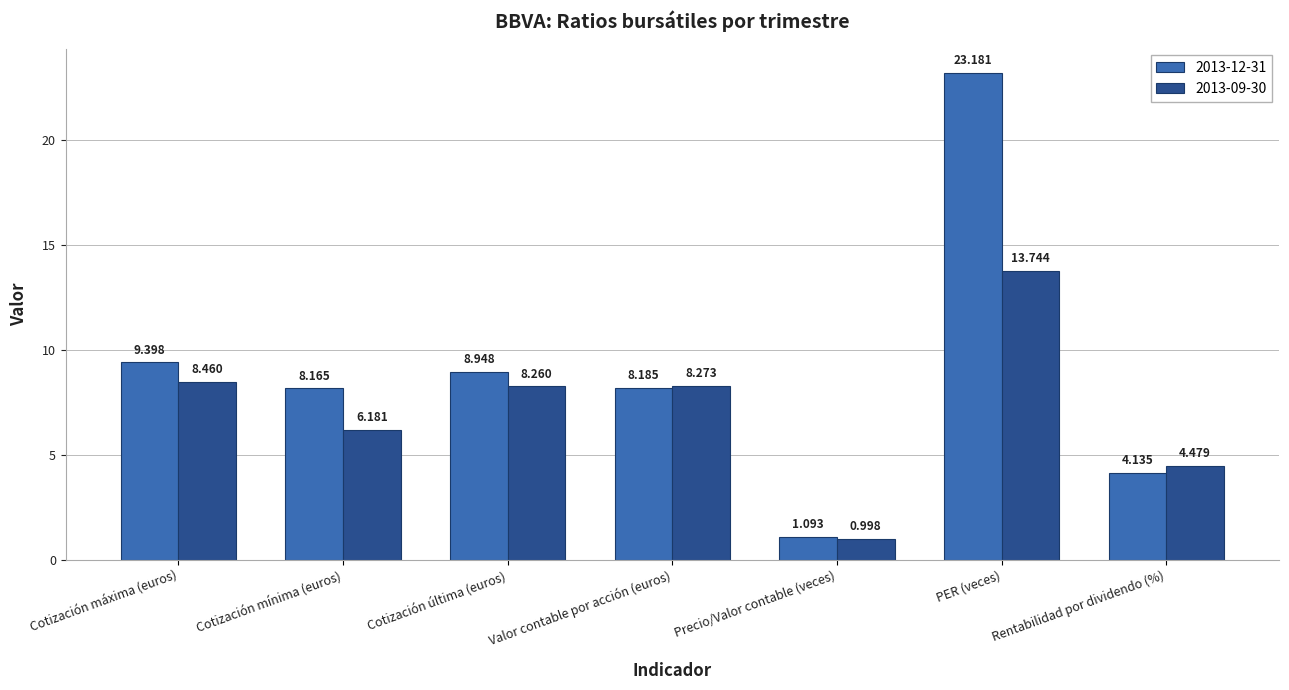

What are all the series names shown in the legend?

2013-12-31, 2013-09-30